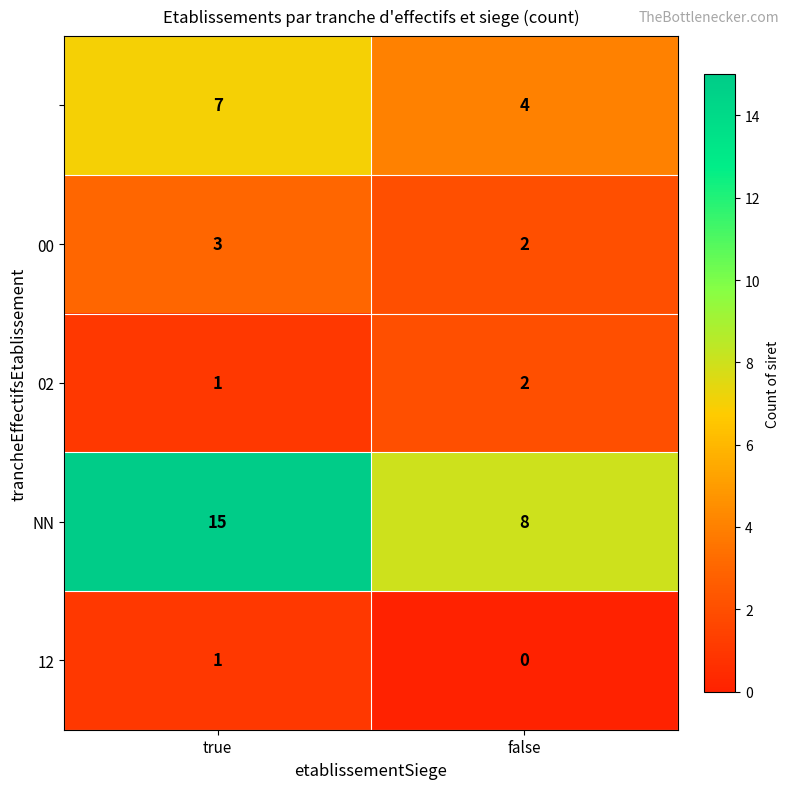

Count the number of categories in the chart.

2